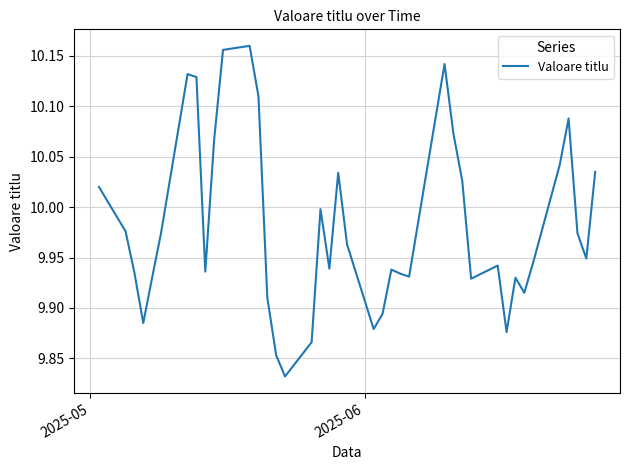

What is the difference between the maximum and minimum values?

0.3